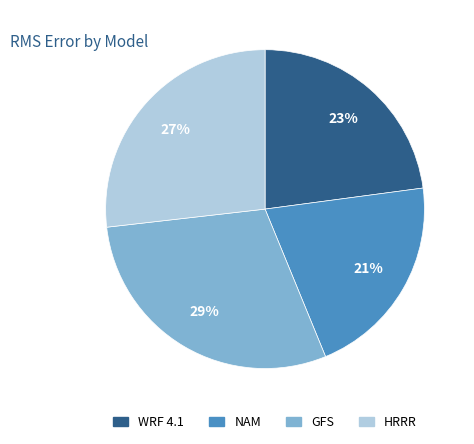

Is there any slice that represents more than half of the pie?

No